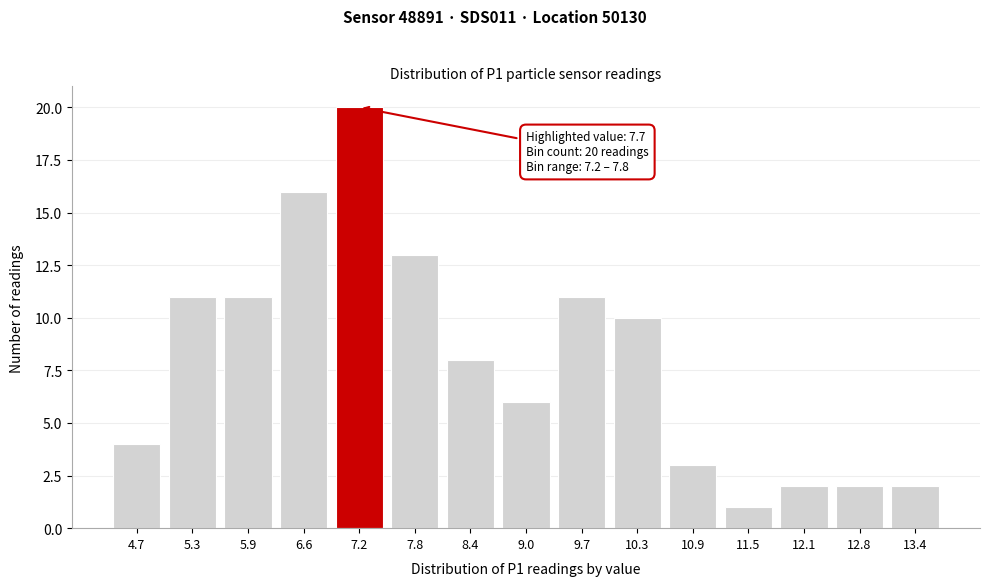

Reading left to right, what are all the values shown in this chart?

4	11	11	16	20	13	8	6	11	10	3	1	2	2	2